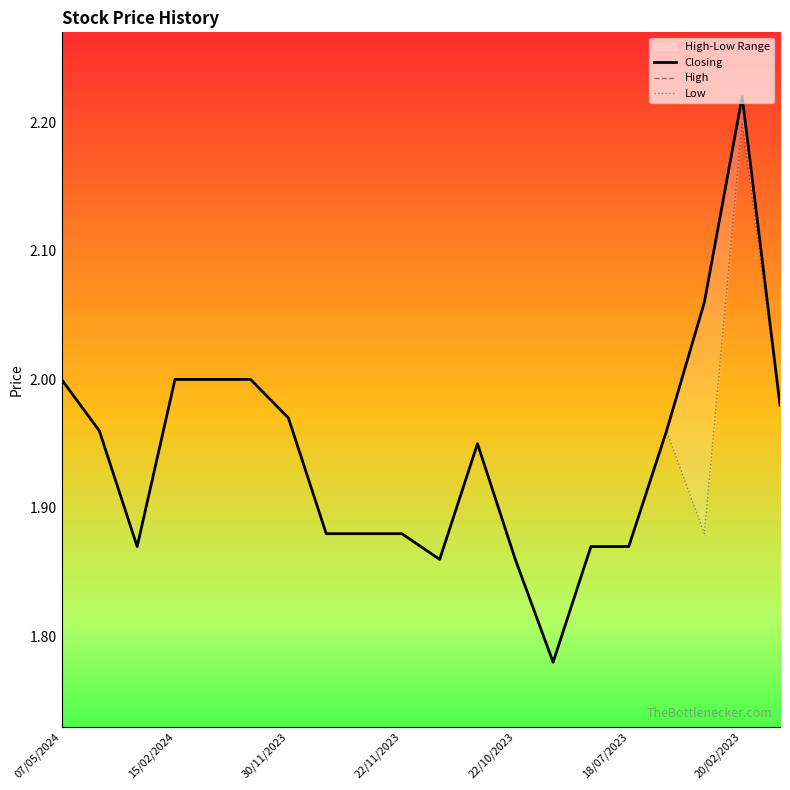

At which category does High reach its first local valley?

30/04/2024